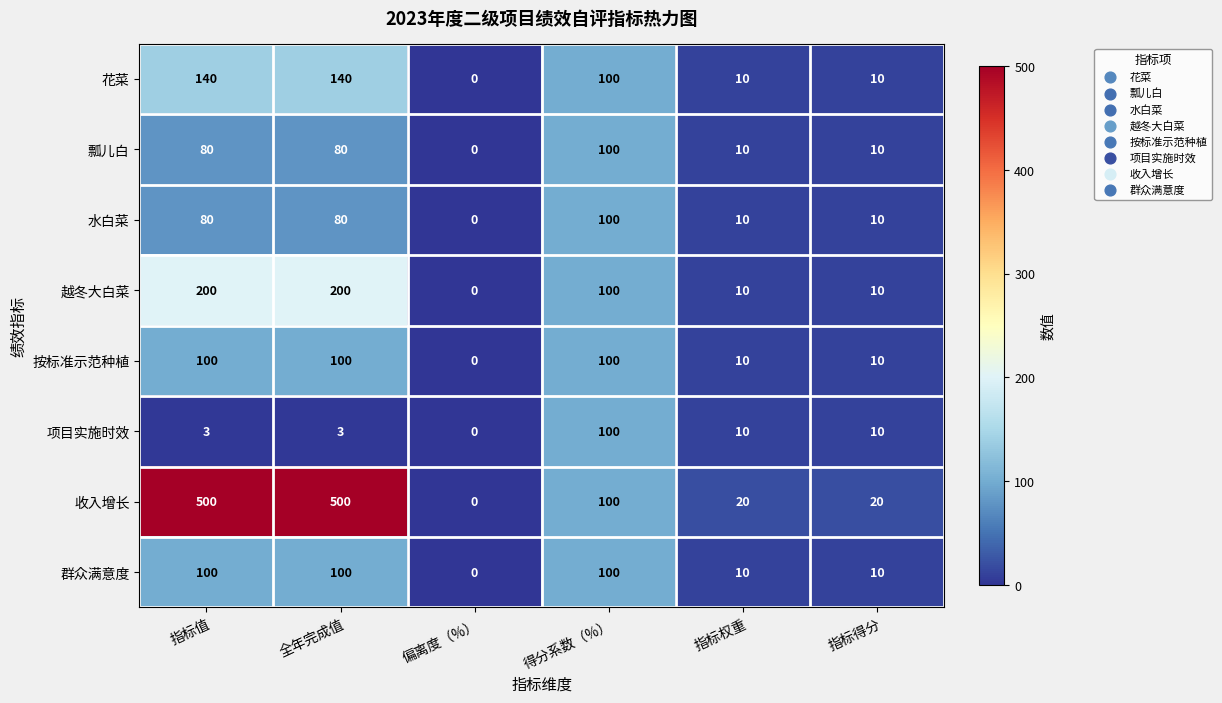

Count the 瓢儿白 values in the range 10 to 80.

4